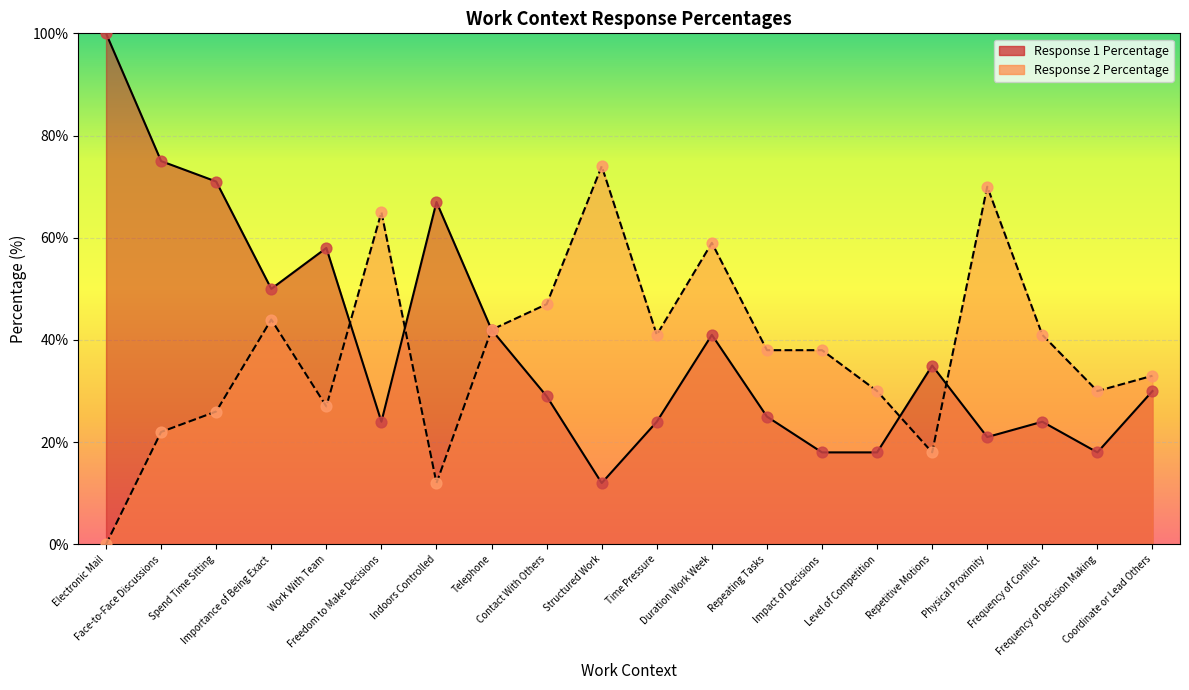

What is the total value across all series at Frequency of Conflict?

65